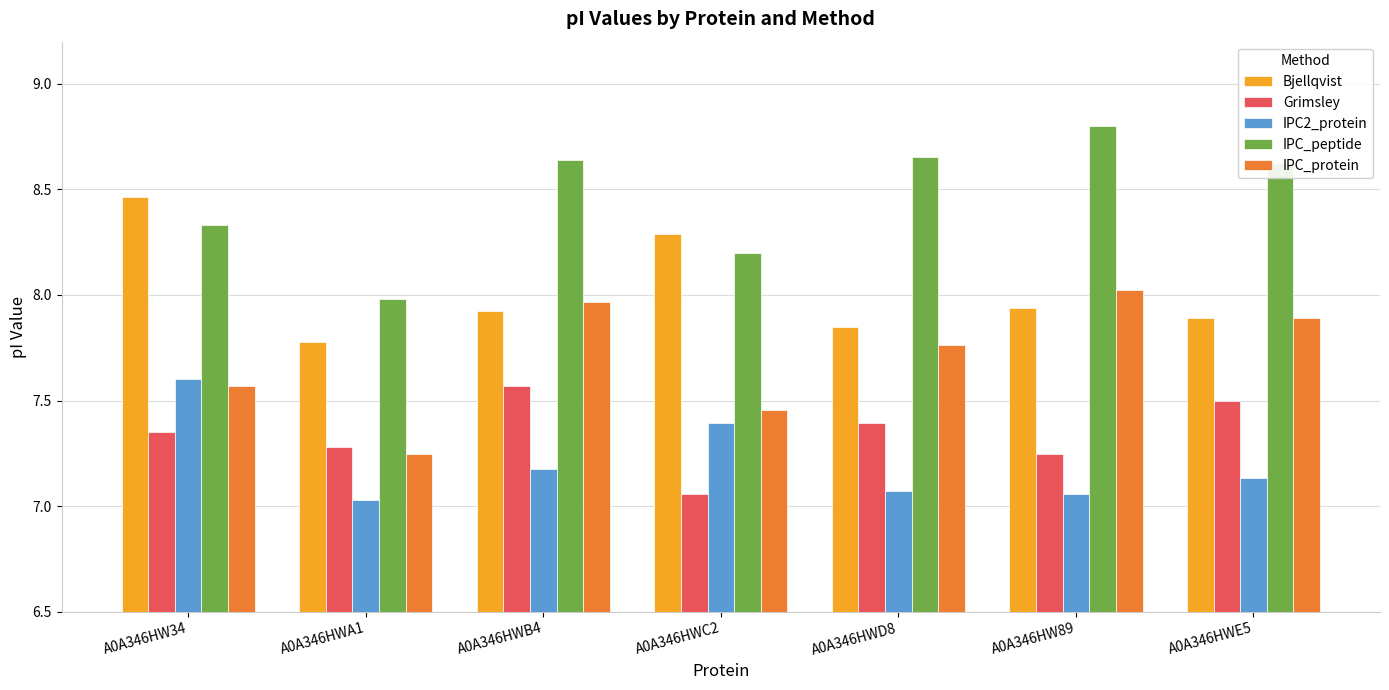

What are all the series names shown in the legend?

Bjellqvist, Grimsley, IPC2_protein, IPC_peptide, IPC_protein